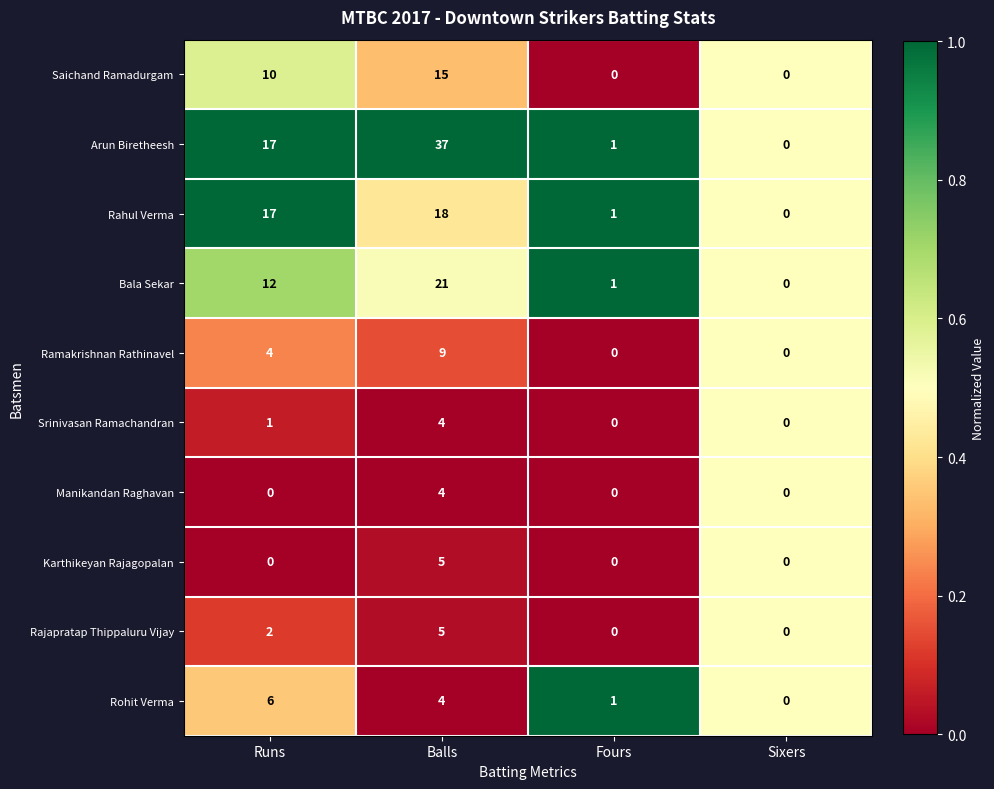

What is the sum of all Arun Biretheesh values?

55